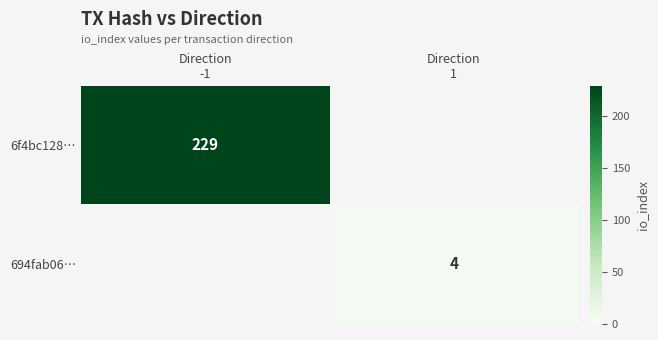

Which series has the largest total across all categories?

6f4bc128…